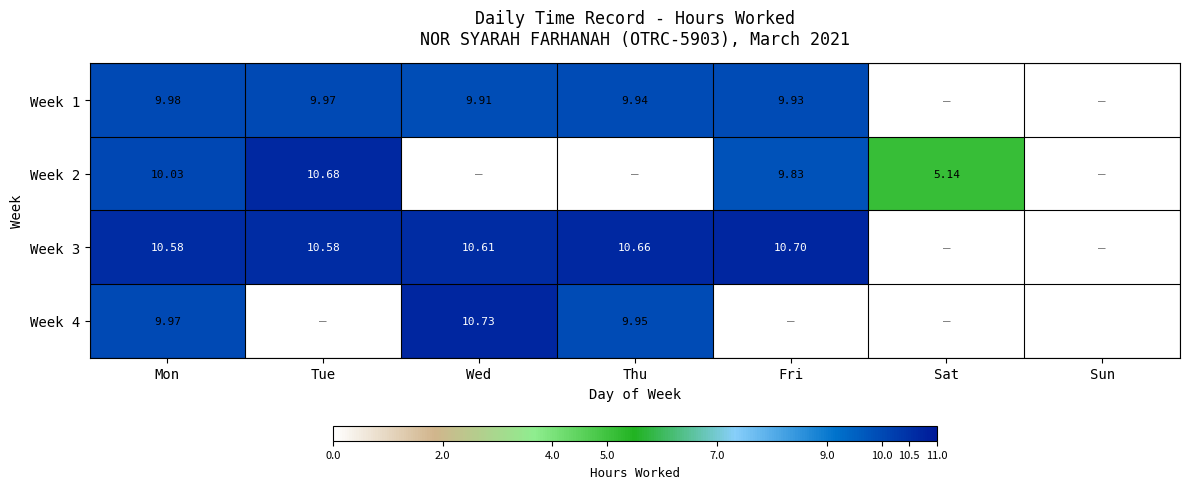

The Week 1 series shows 9.9 at Fri. True or false?

True